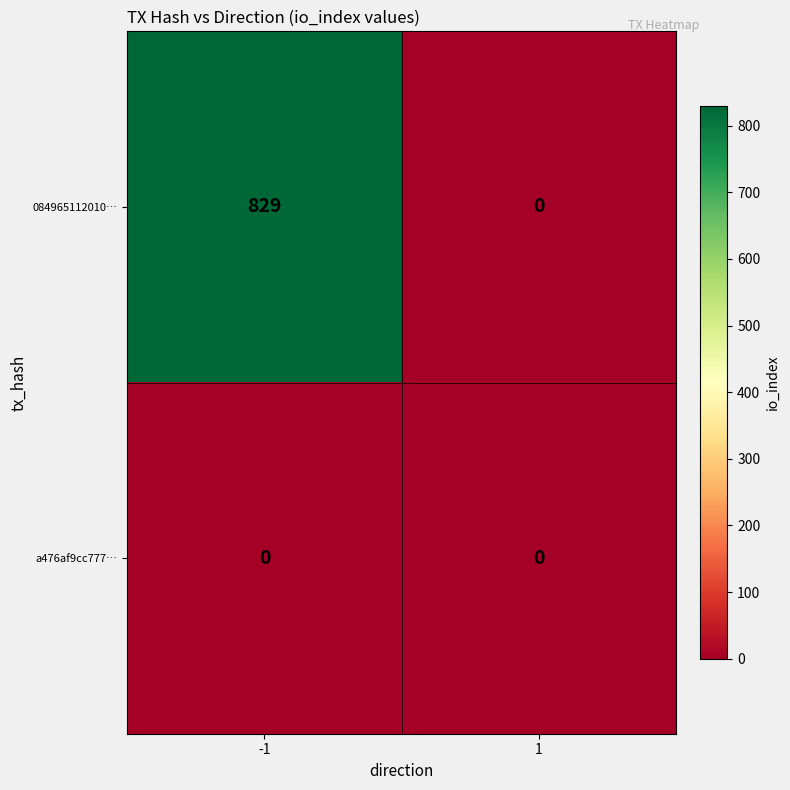

Between -1 and 1, which series saw the biggest shift?

084965112010…